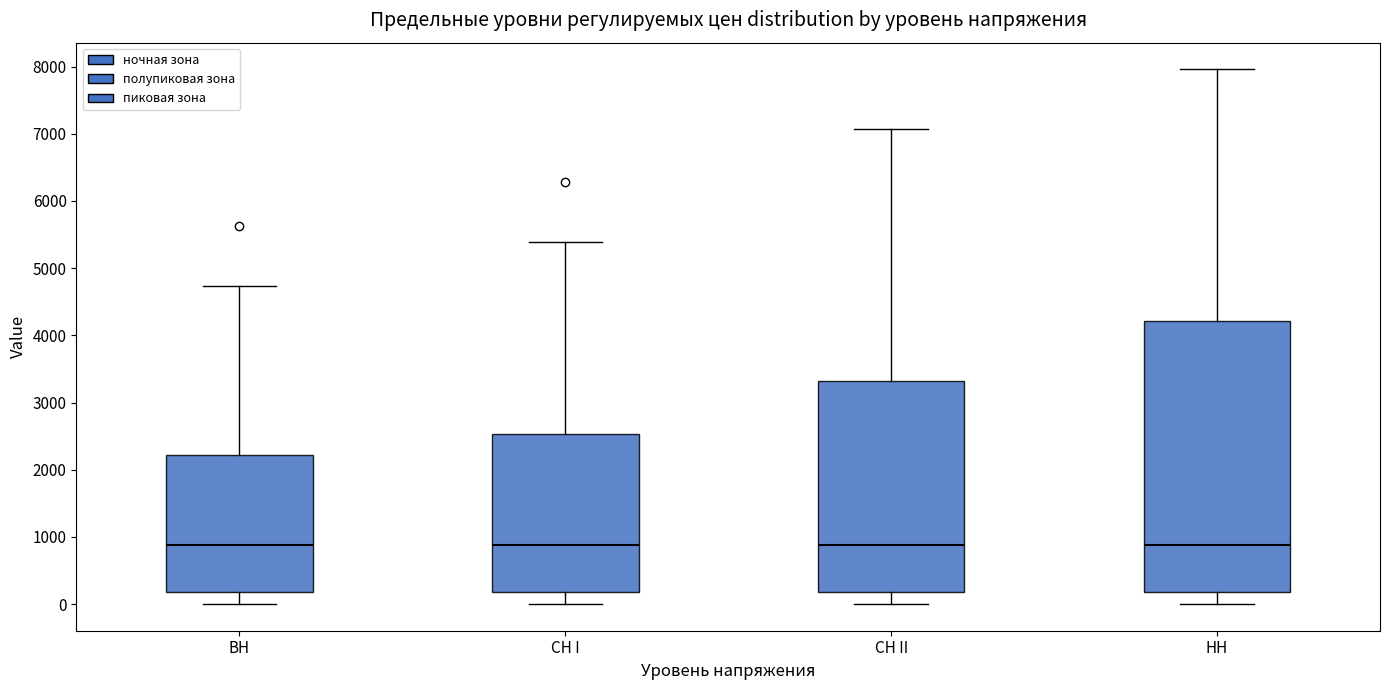

Reading left to right, read every box against the y-axis: the position of its median line, the range the box covers, and the ends of its whiskers. The values are not printed on the chart, so give them approximately, as read against the axis.

ВН: median 900, box 200 to 2200, whiskers 0 to 4700
СН I: median 900, box 200 to 2500, whiskers 0 to 5400
СН II: median 900, box 200 to 3300, whiskers 0 to 7100
НН: median 900, box 200 to 4200, whiskers 0 to 8000